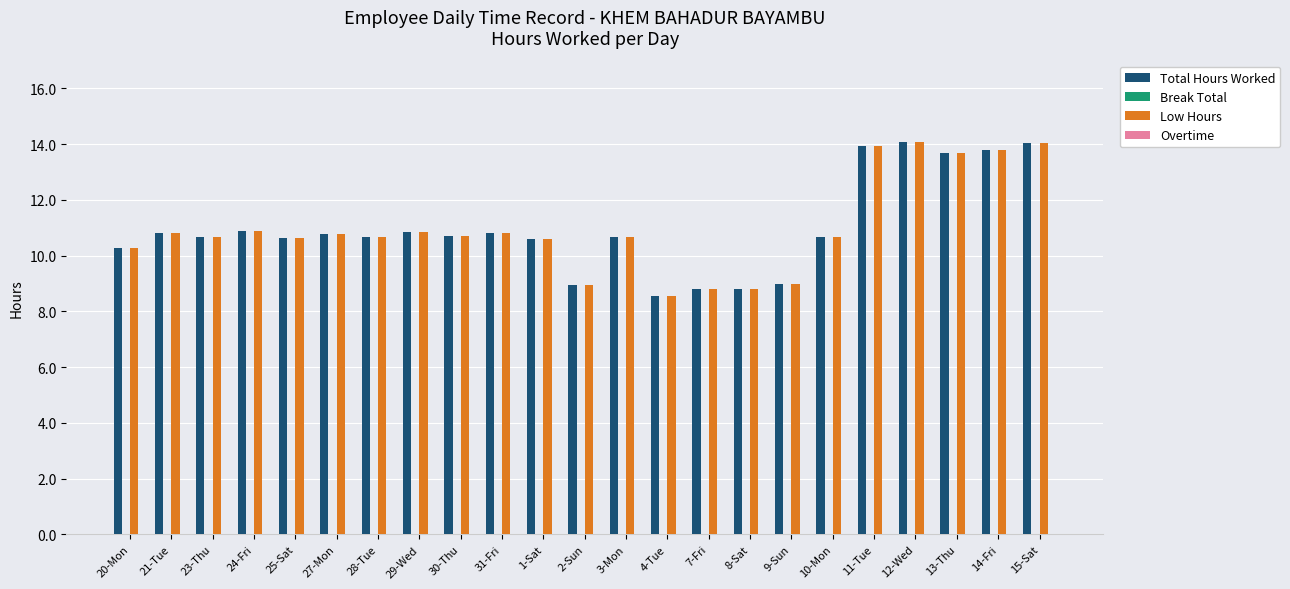

What is the label of the 6th bar from the right?

10-Mon